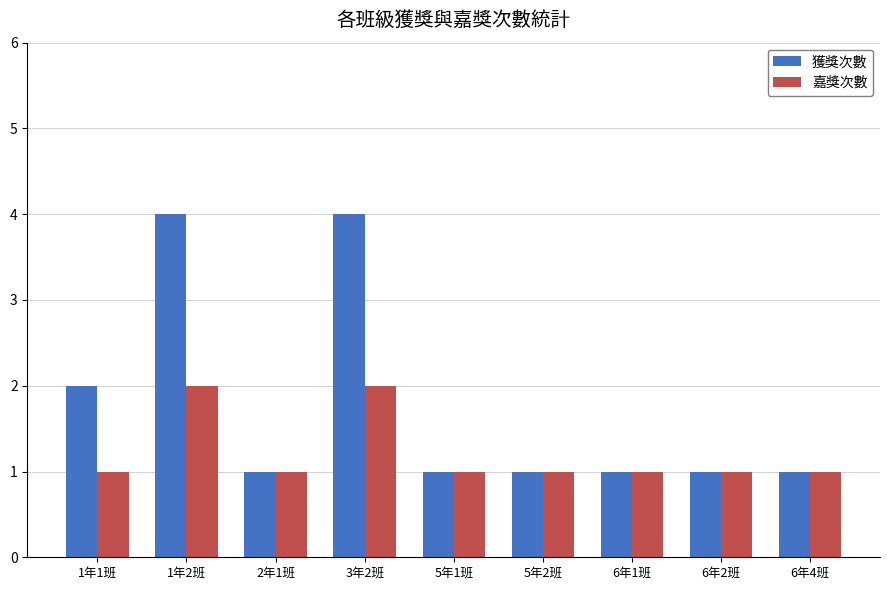

The 嘉獎次數 series shows 2 at 6年1班. True or false?

False